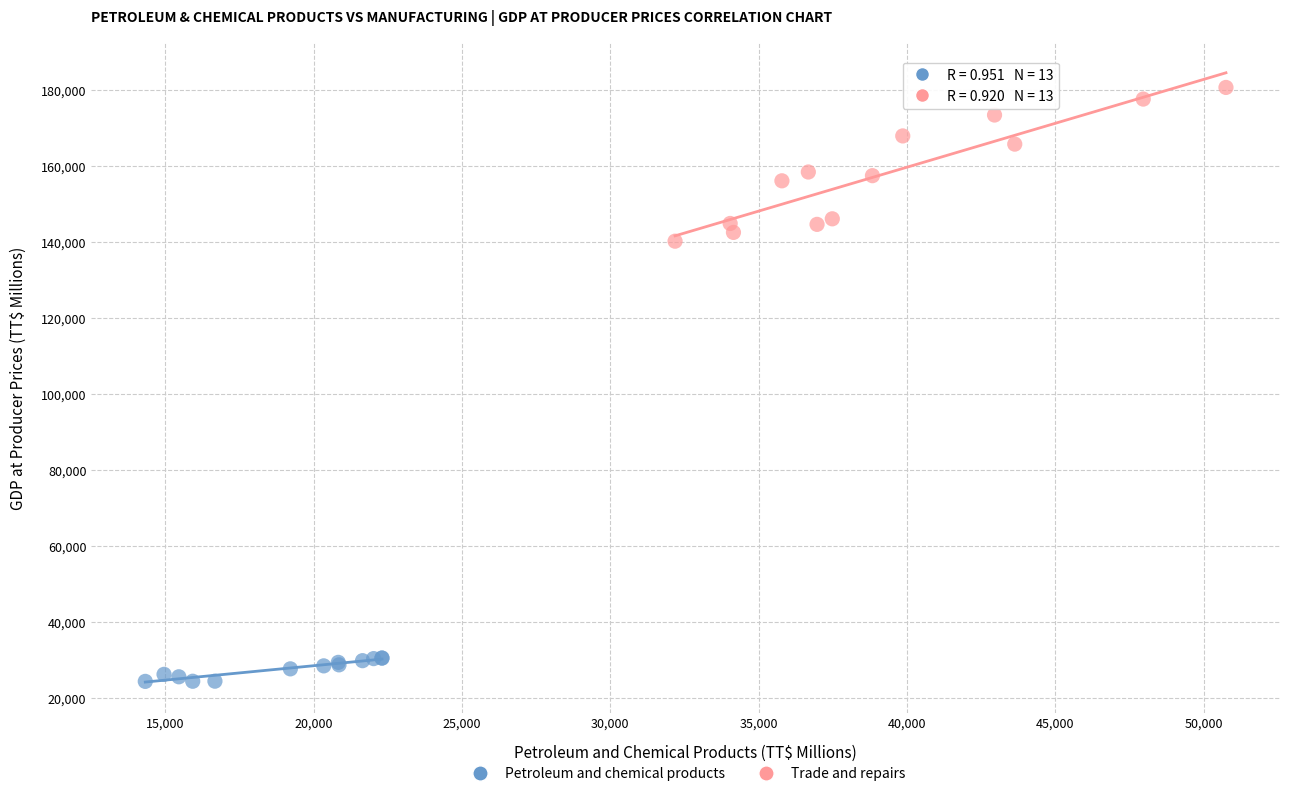

Which series reaches the minimum Y coordinate?

Petroleum and chemical products